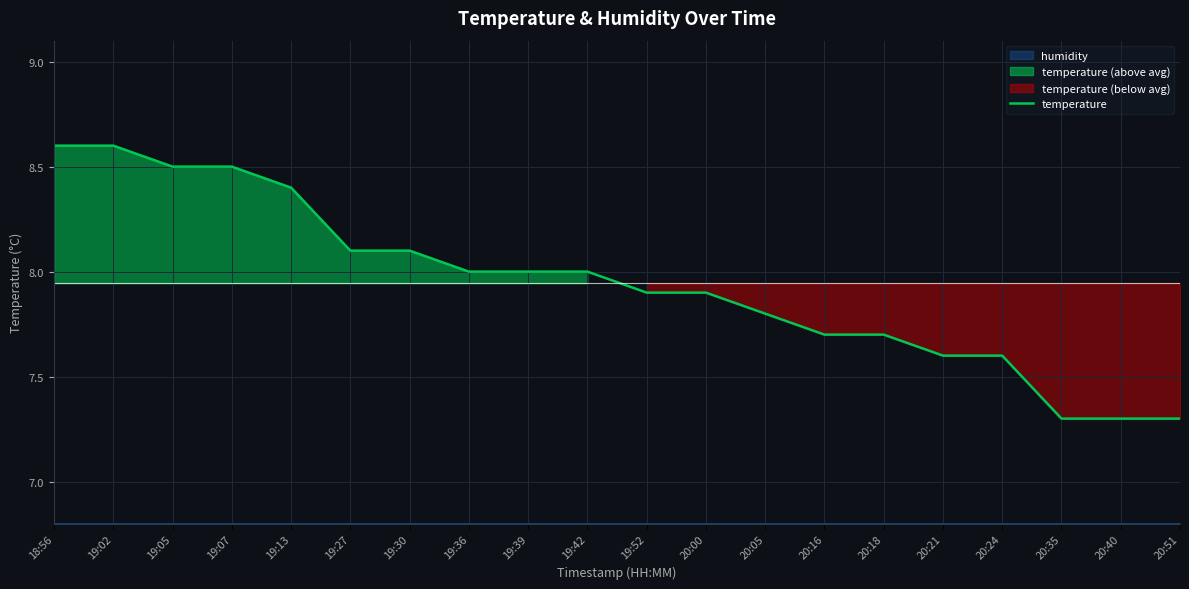

What is the sum of the values at 19:39 and 18:56?

16.6